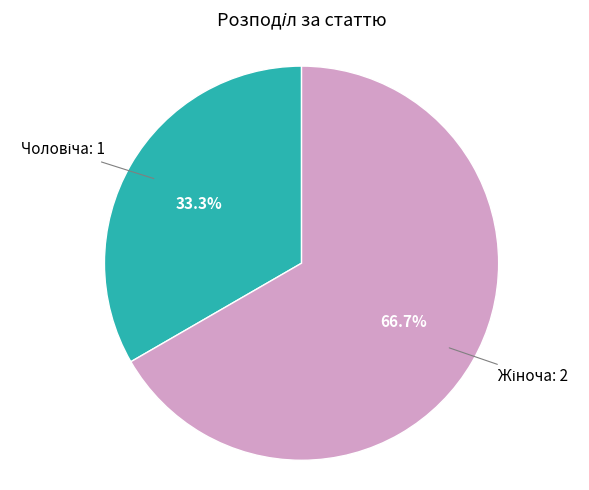

Is there a majority slice in this chart?

Yes